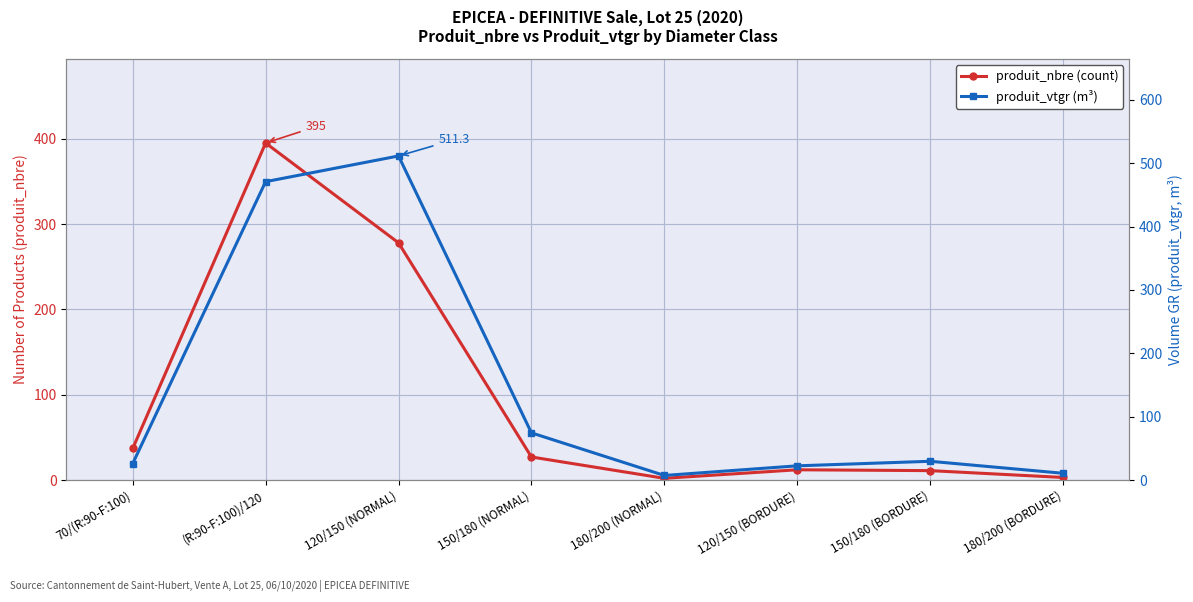

What is the label of the 1st point from the right?

180/200 (BORDURE)